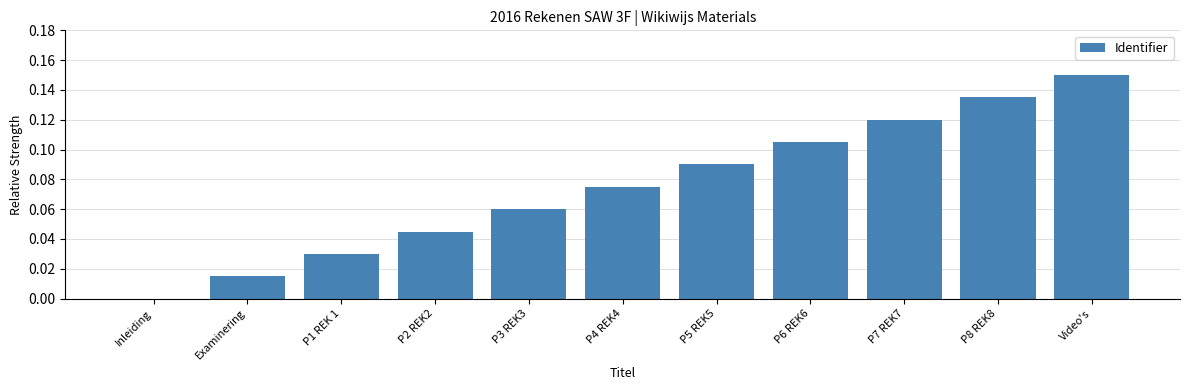

At which category does the chart reach its peak across all series?

Video's